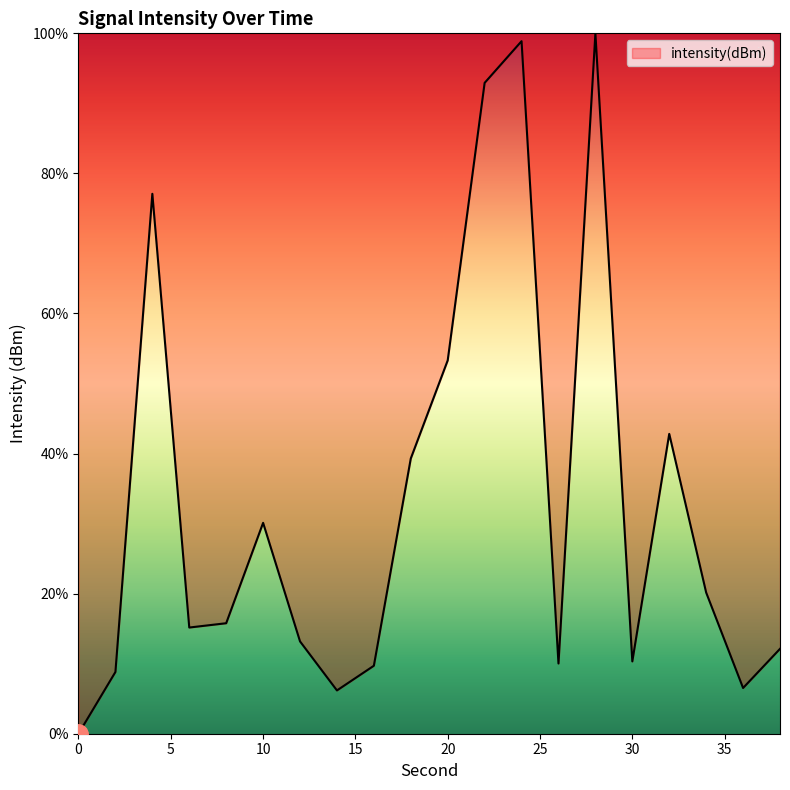

How many distinct data groups are displayed?

1